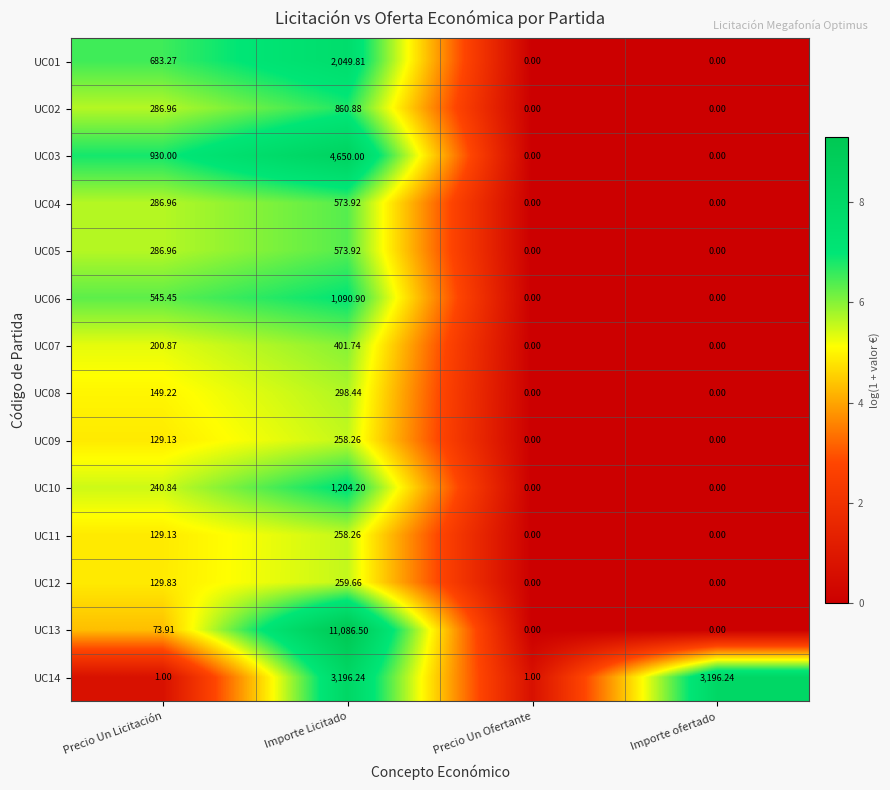

Which series has the largest range (max minus min)?

UC13